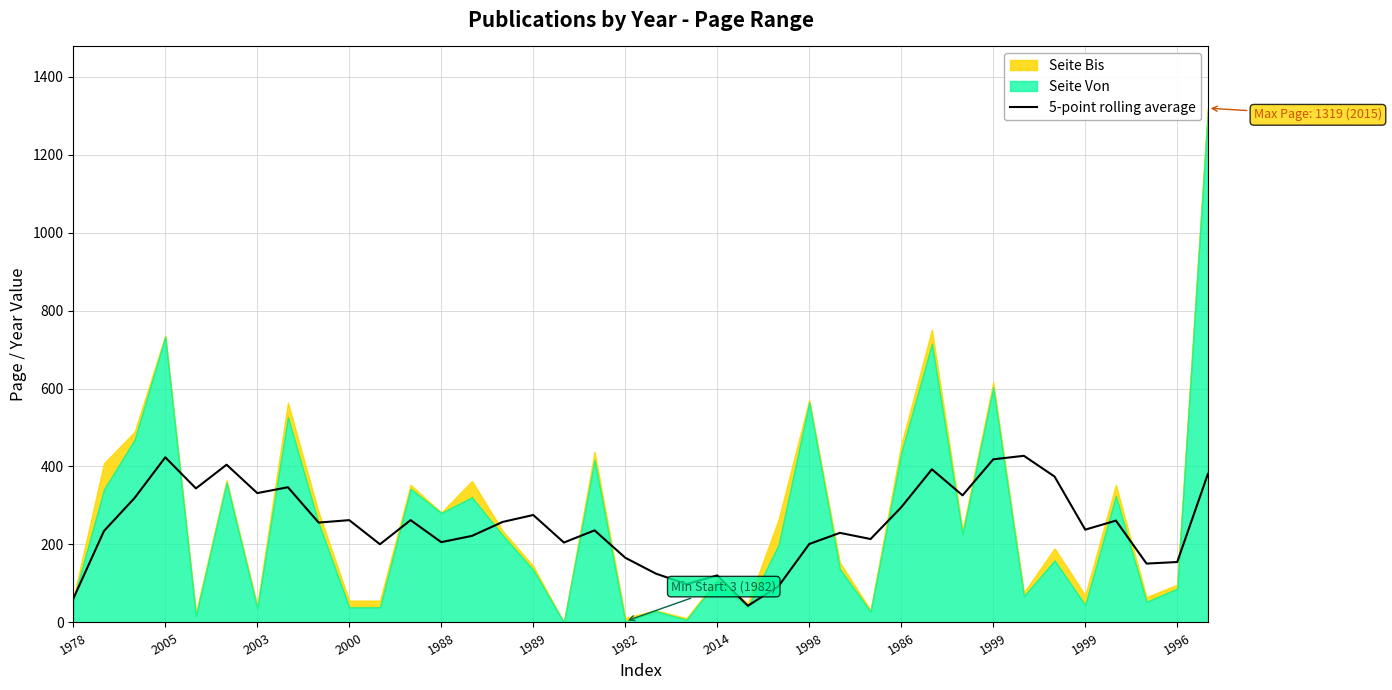

Does the chart display data point markers on the line(s)?

No